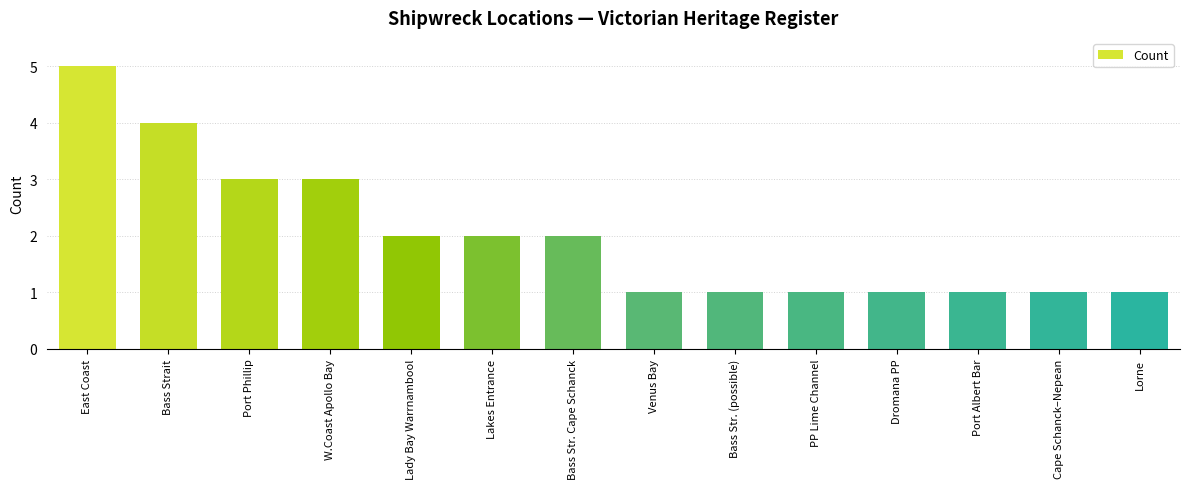

What is the ratio of the value at Lady Bay Warrnambool to the value at Bass Str. Cape Schanck?

1.0